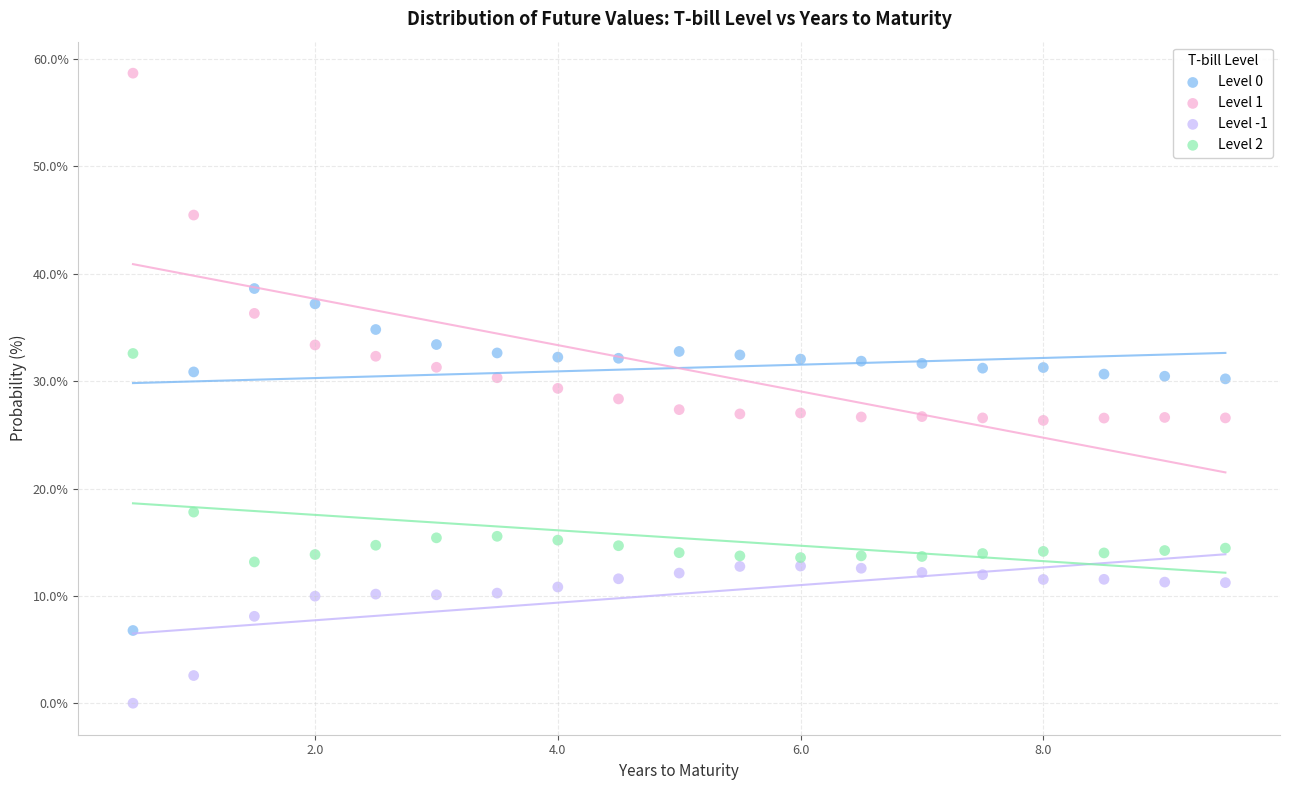

What is the X range (max minus min) for the scatter plot?

9.0